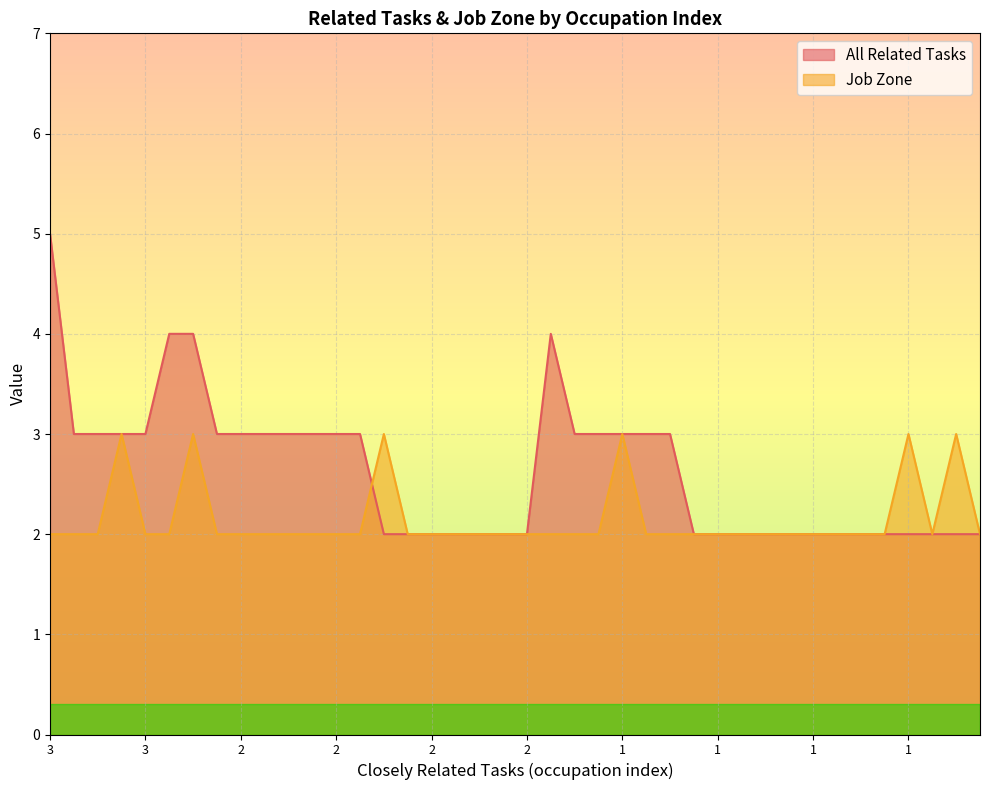

Which series has the largest total across all categories?

All Related Tasks